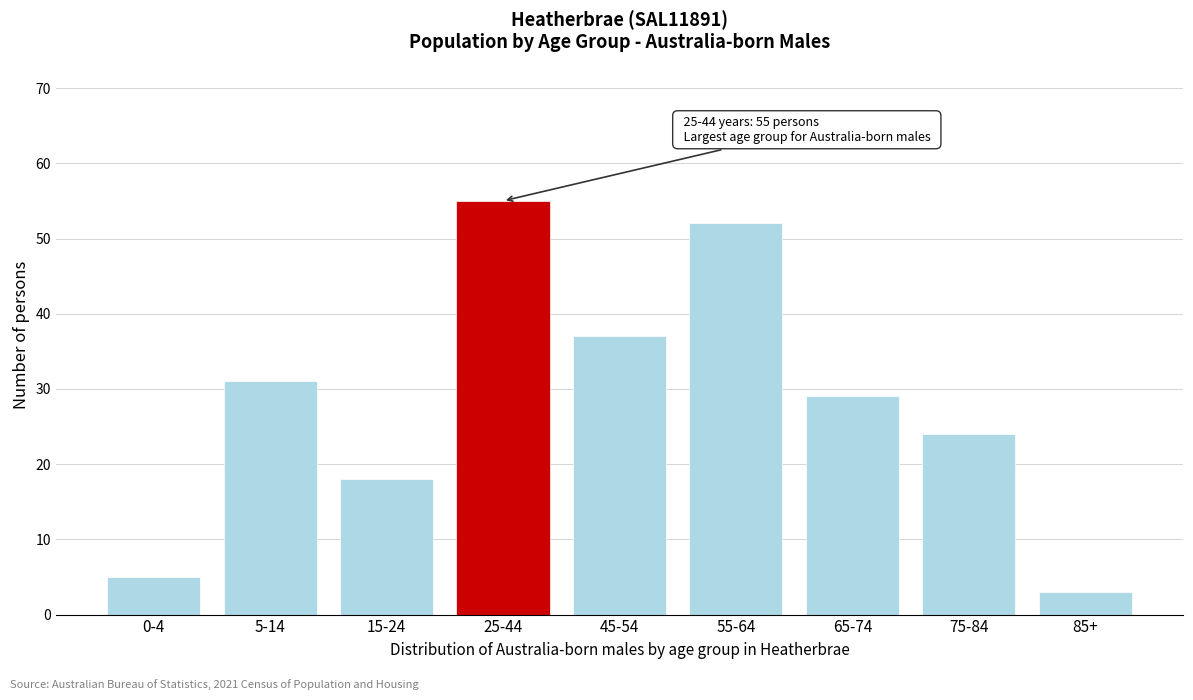

Reading left to right, list all the values displayed in this chart.

5	31	18	55	37	52	29	24	3